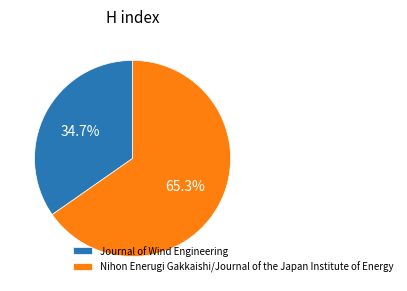

What percentage is NOT represented by Journal of Wind Engineering?

65.3%